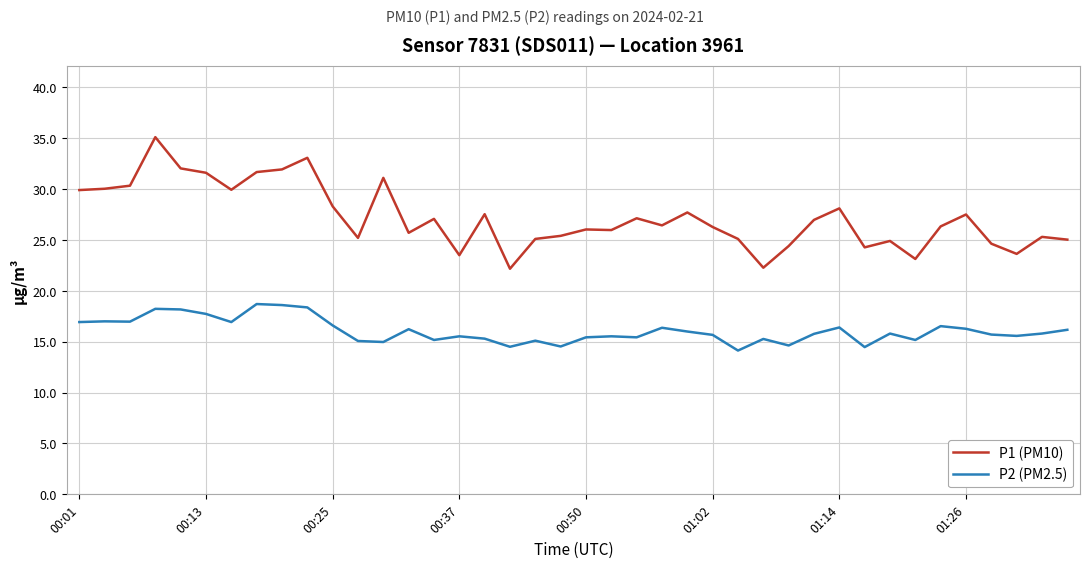

At how many categories does at least one series exceed 21?

40